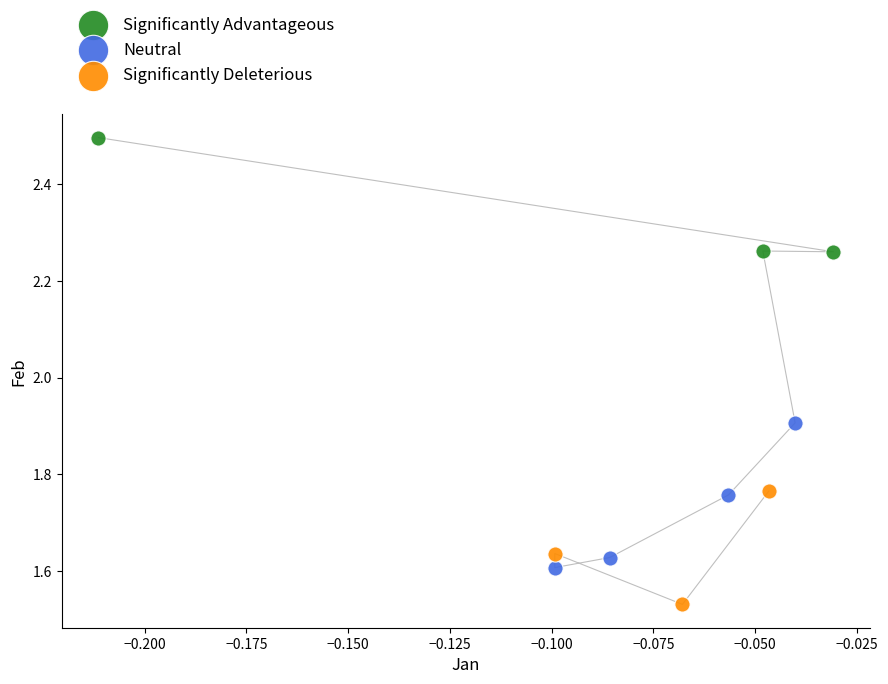

Which series reaches the maximum Y coordinate?

Significantly Advantageous